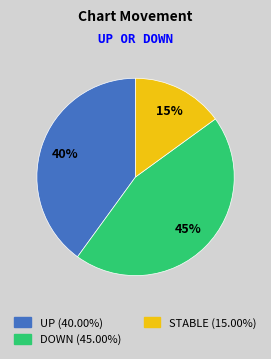

Is there a majority slice in this chart?

No